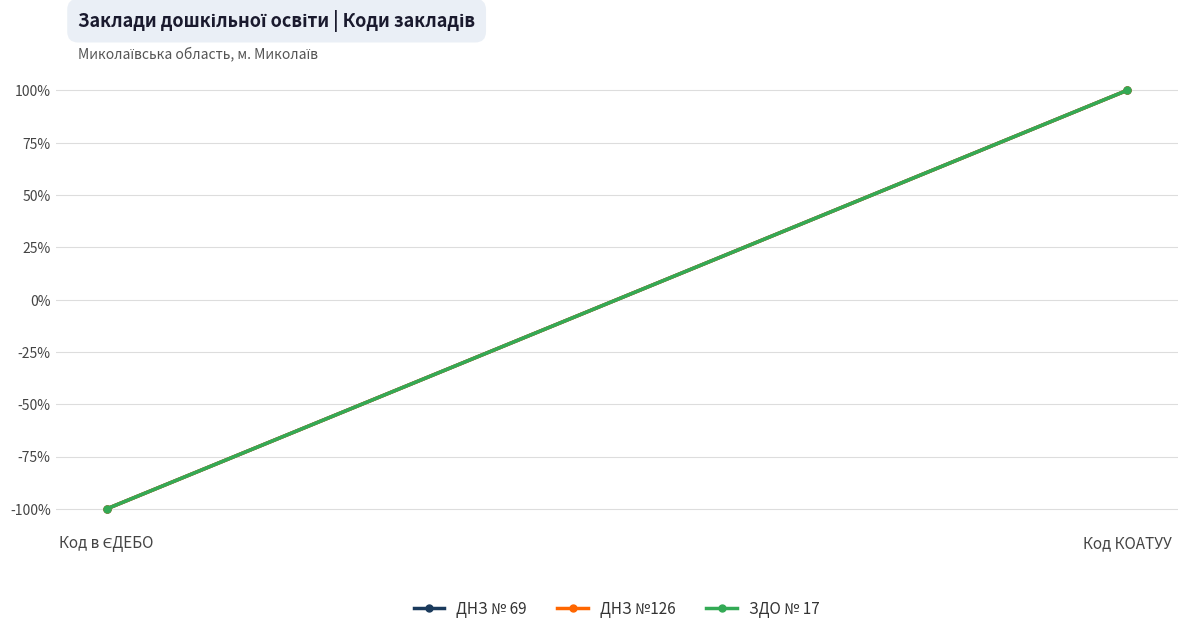

What is the label of the 1st point from the right?

Код КОАТУУ